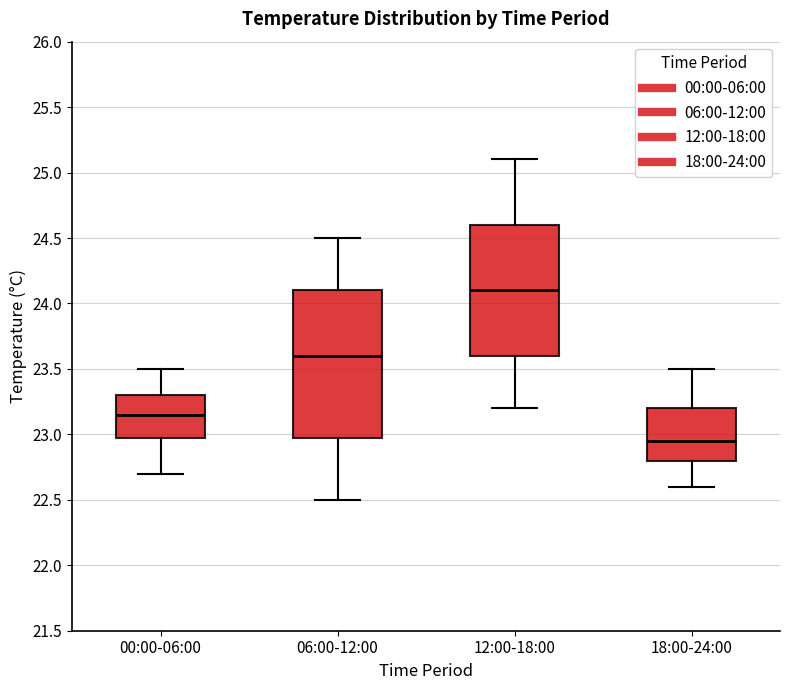

Comparing the boxes themselves (not the whiskers), which one is the tallest?

06:00-12:00